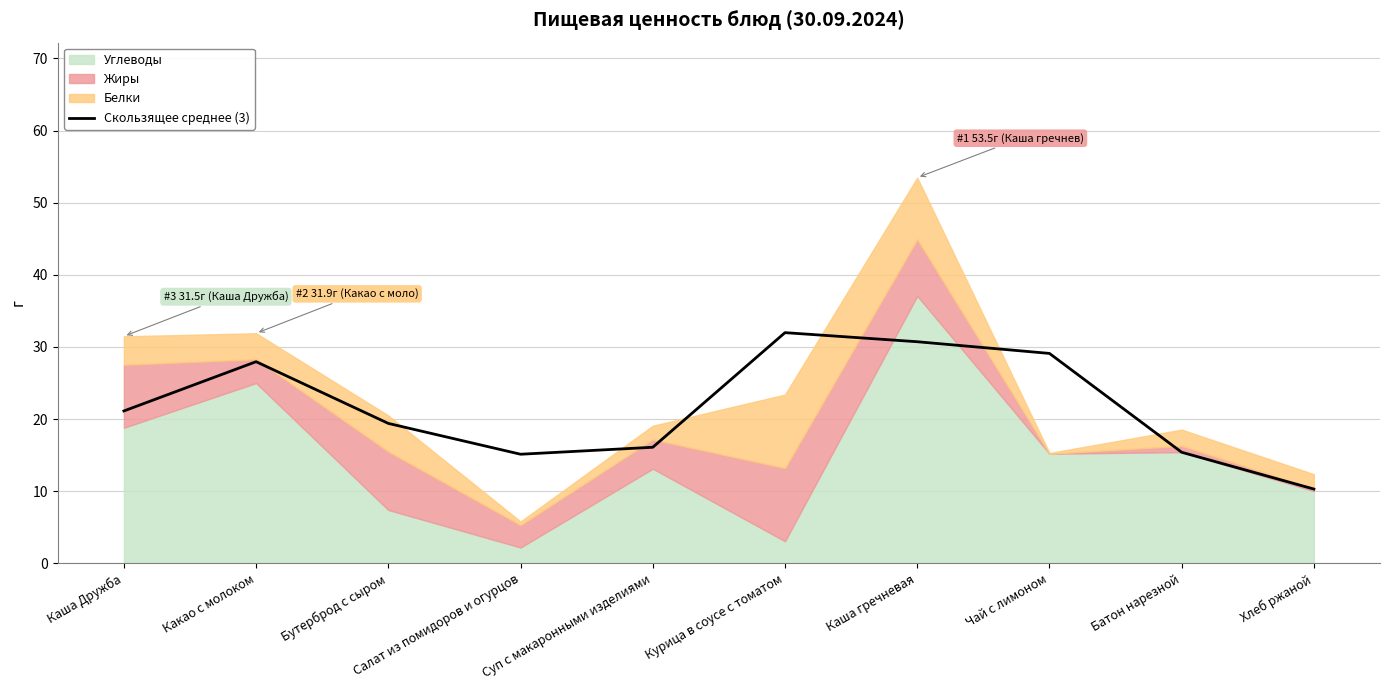

What is the lowest value of the Скользящее среднее (3) series?

10.3